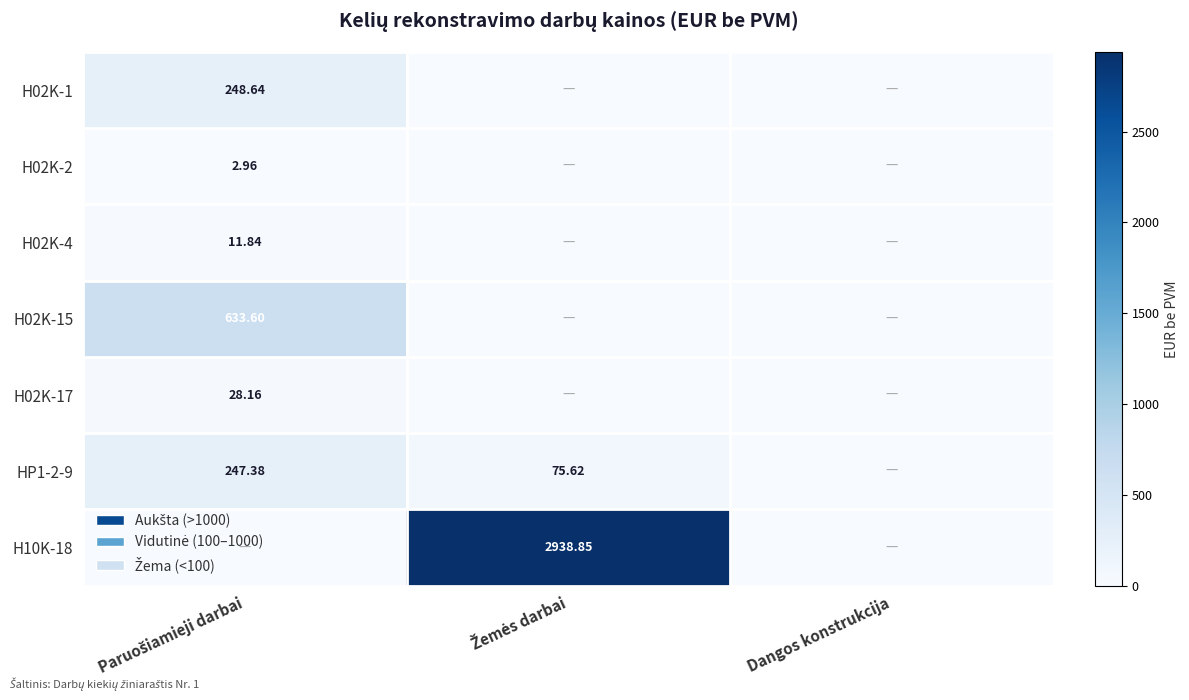

Which series has the largest total across all categories?

H10K-18